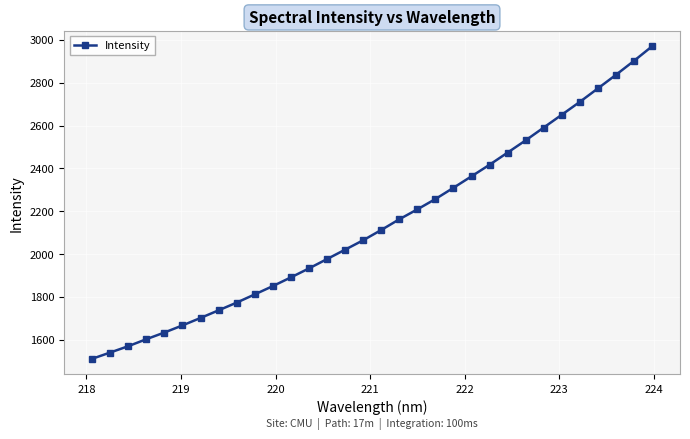

What is the smallest value displayed?

1510.6